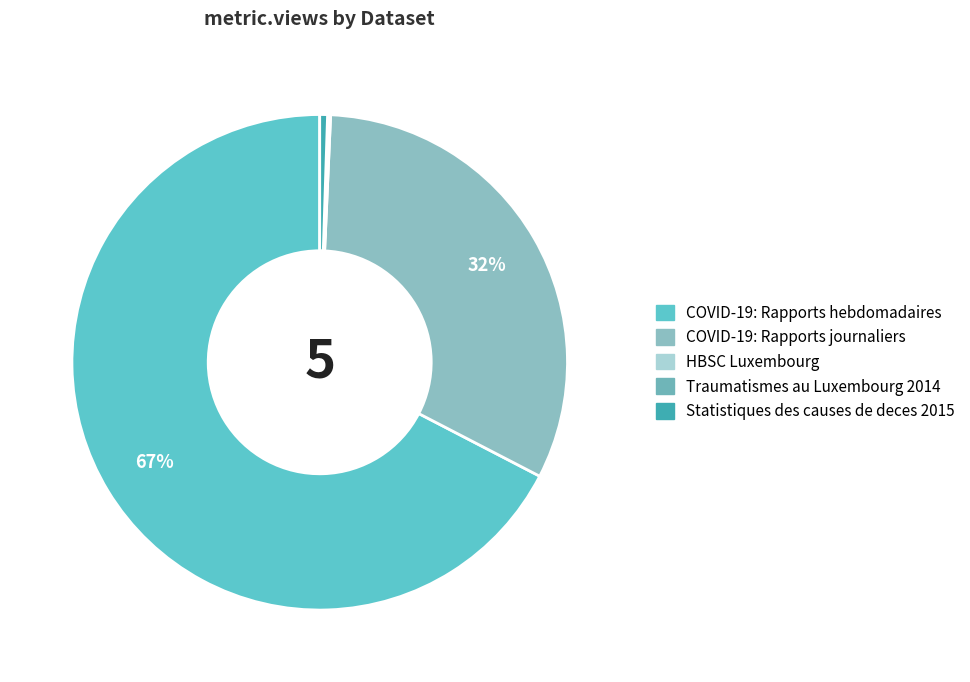

To the nearest percent, what is the average slice percentage?

20%